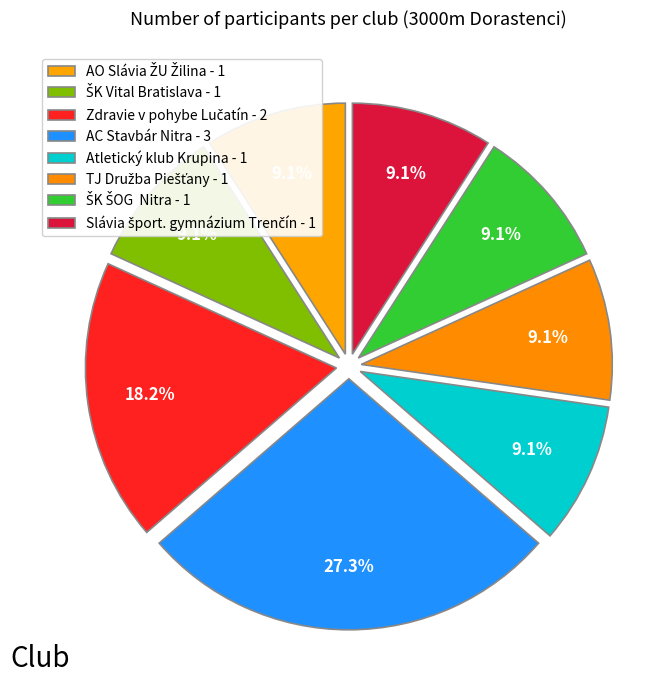

Do ŠK Vital Bratislava and Zdravie v pohybe Lučatín together represent more than half of the pie?

No